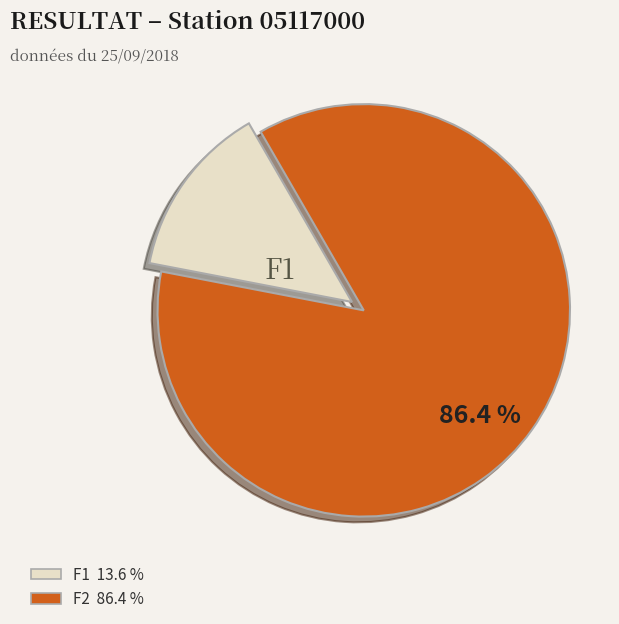

Is there a majority slice in this chart?

Yes